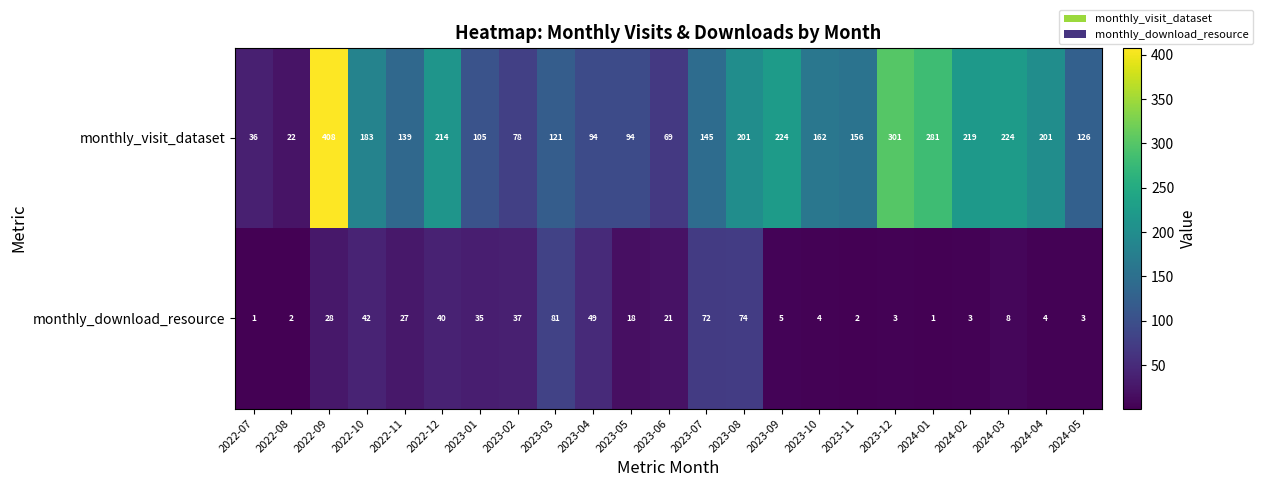

What is the greatest value displayed?

408